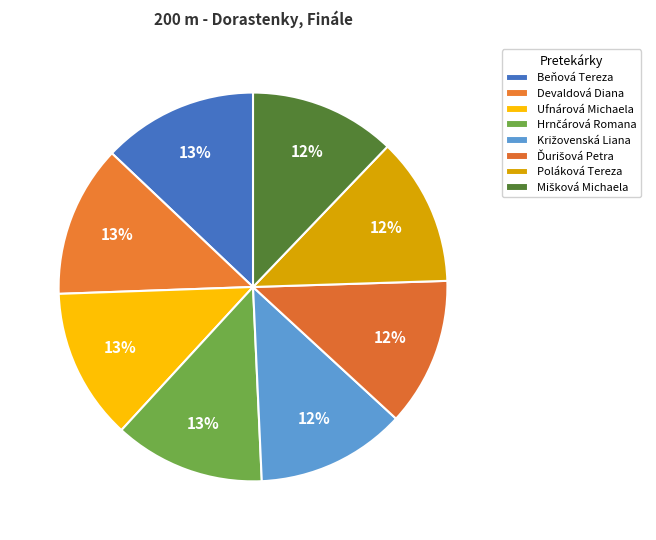

How many segments does this pie chart have?

8